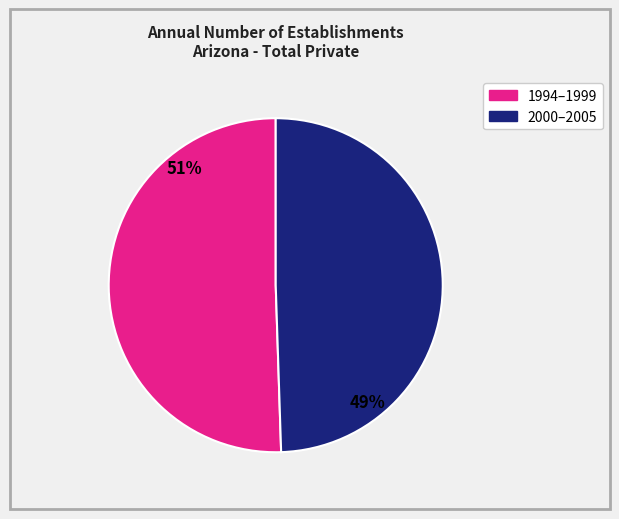

Does any single category account for the majority?

Yes